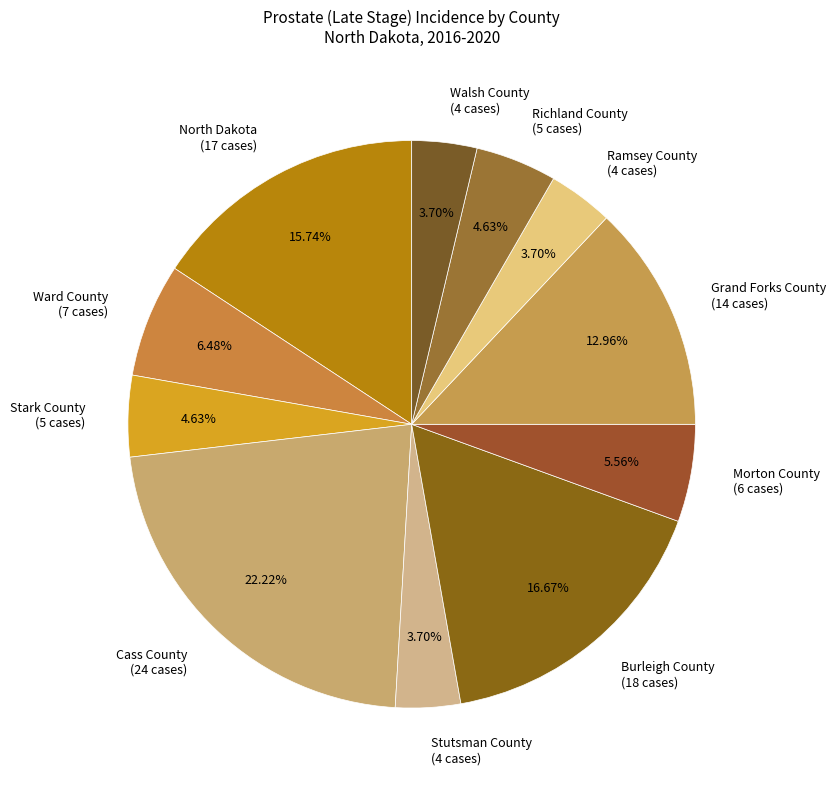

To the nearest percent, what percentage of the pie is Ramsey County?

4%